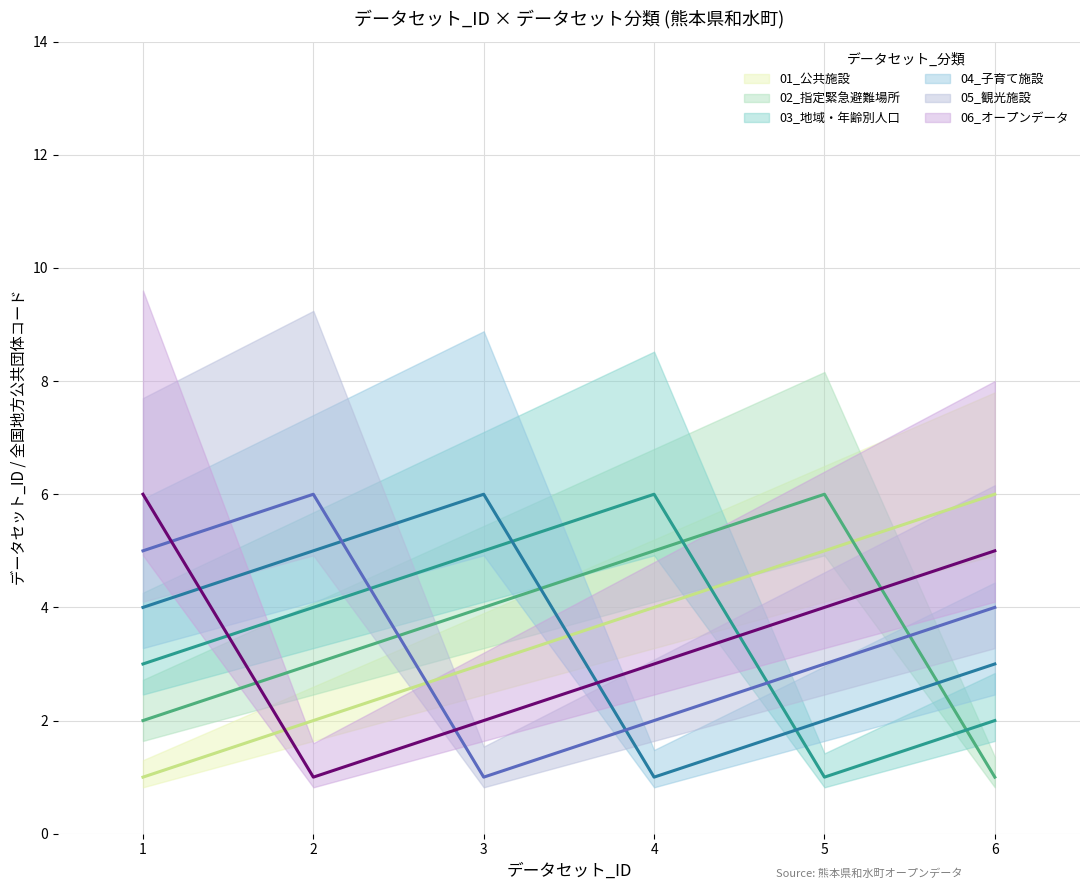

How many data points does each series have?

6